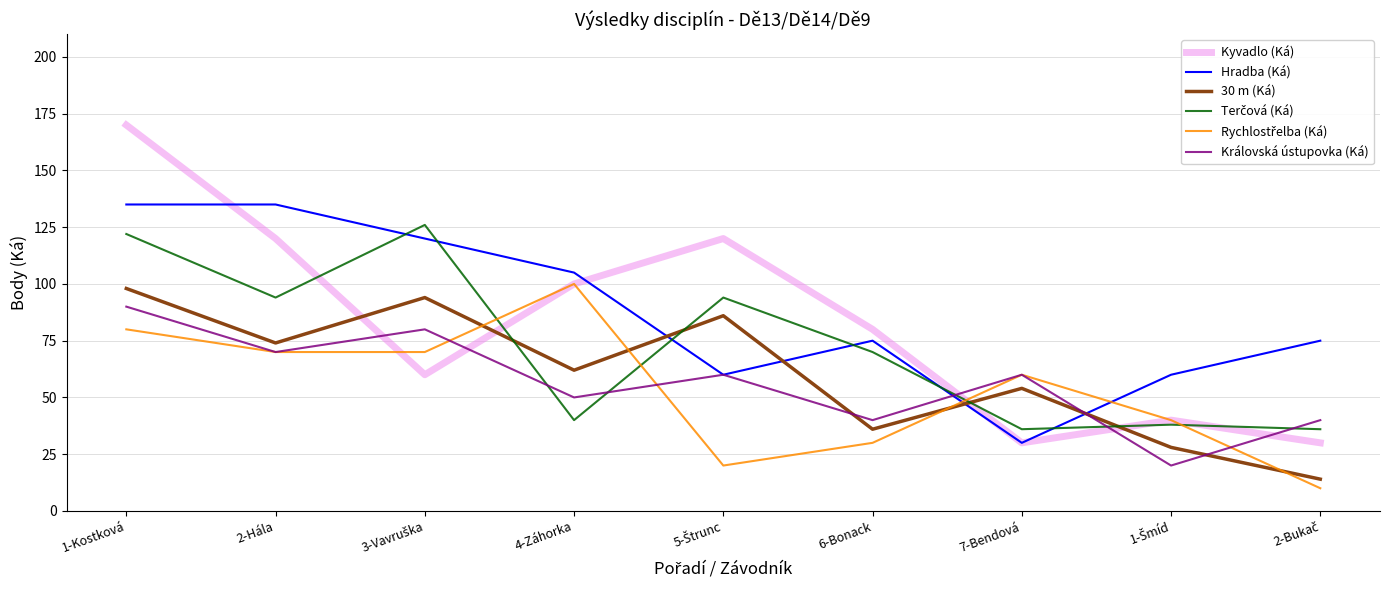

At which category is the sum across all series the highest?

1-Kostková